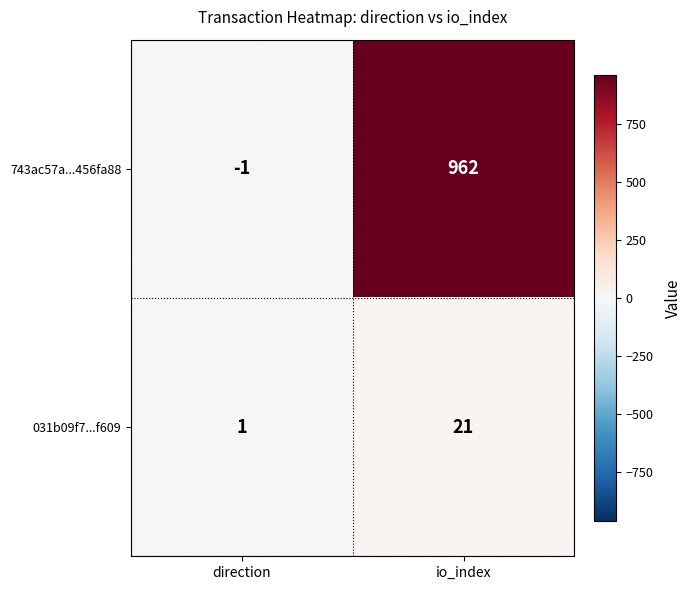

List the series in order of their peak value, highest first.

743ac57a...456fa88, 031b09f7...f609